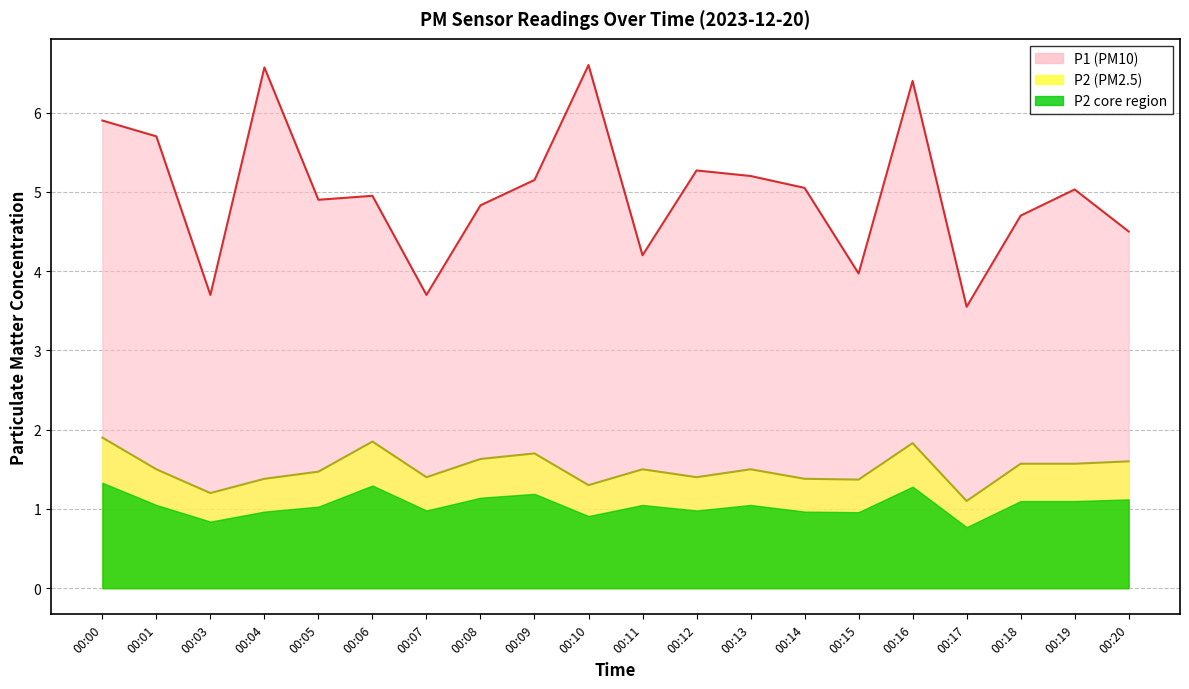

True or false: P2 and P1 cross at least once.

False